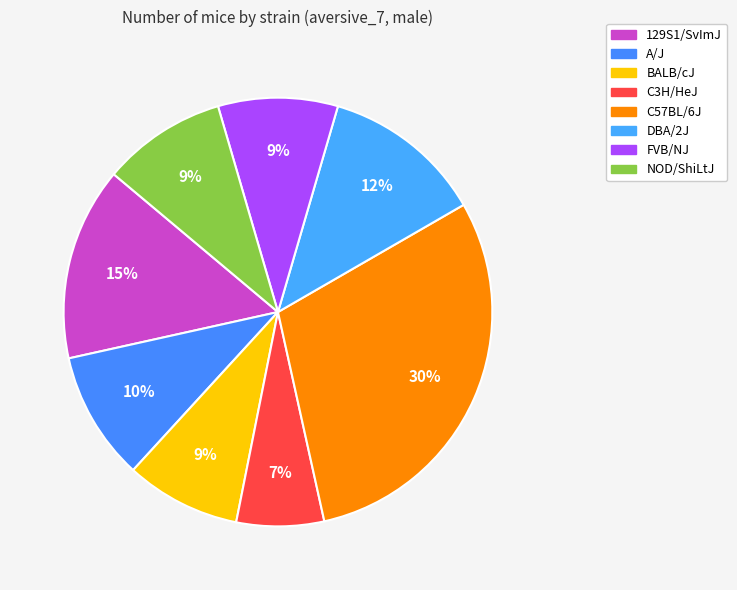

Approximately how many times larger is the value at C57BL/6J compared to 129S1/SvImJ?

2.0